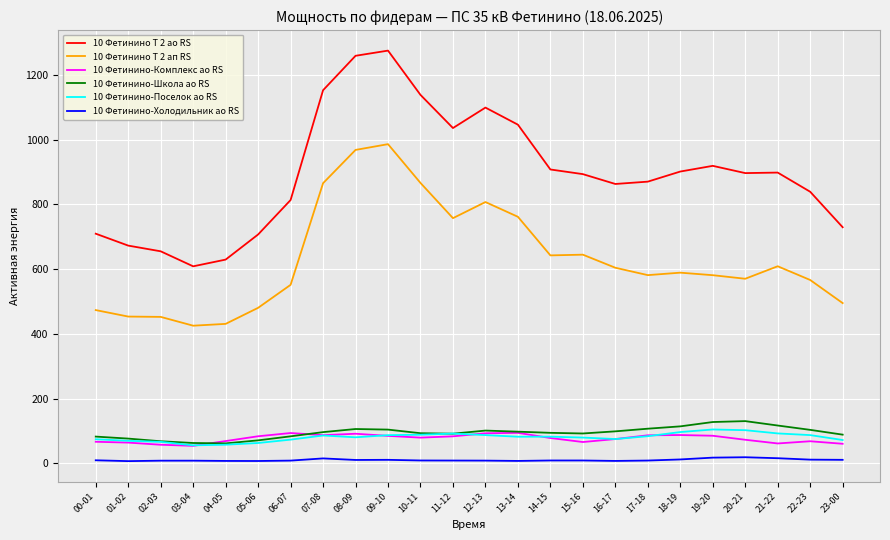

True or false: 10 Фетинино-Поселок ао RS and 10 Фетинино-Холодильник ао RS intersect in this chart.

False